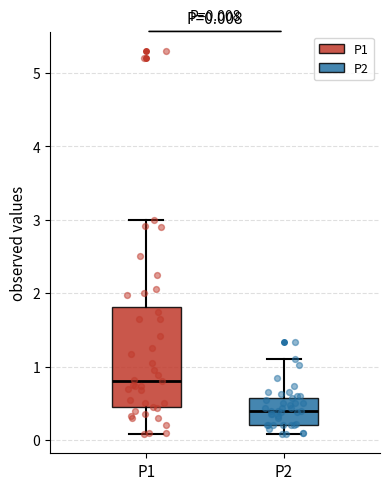

Which box's median line is the highest?

P1